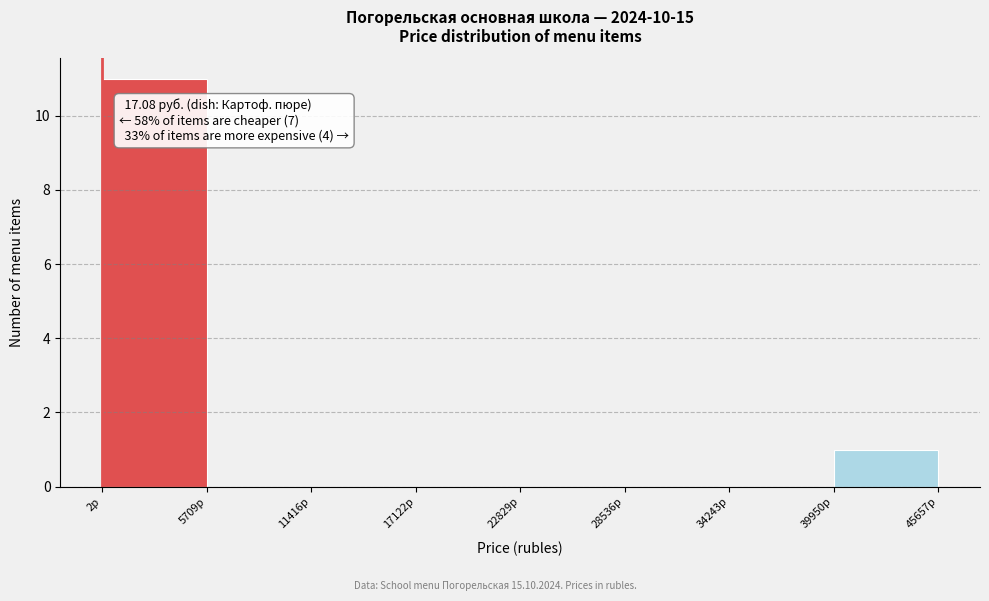

Over which range of the x-axis is the bar tallest?

0 to 6000